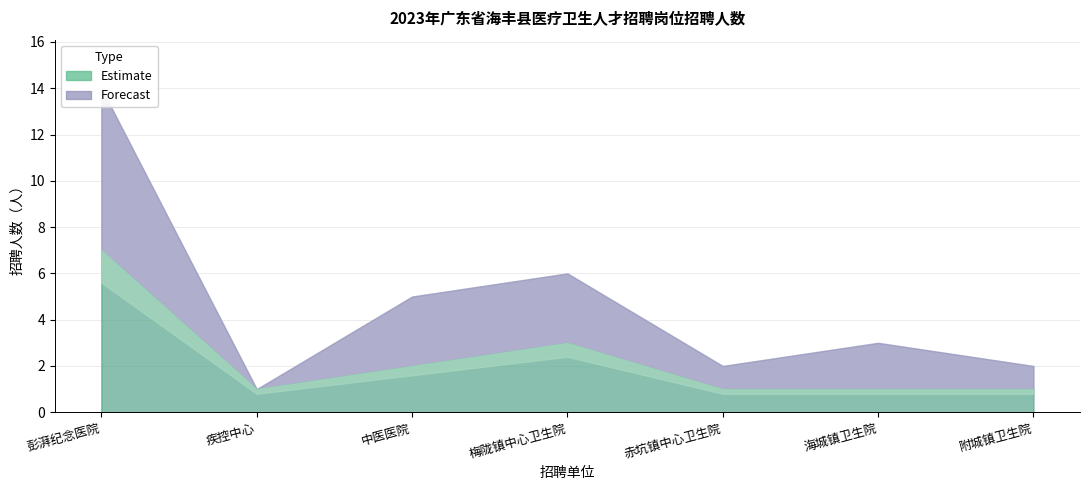

The value at 海丰县疾病预防控制中心 is 1. True or false?

True